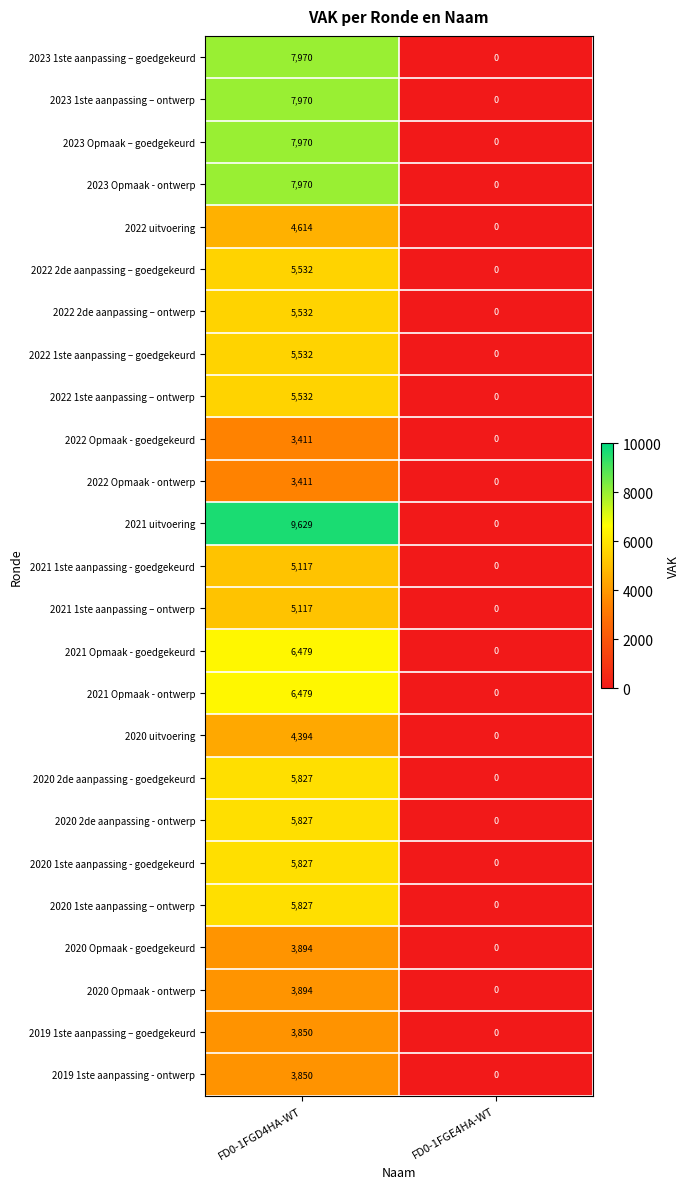

List the labels in order of 2019 1ste aanpassing – goedgekeurd value, smallest first.

FD0-1FGE4HA-WT, FD0-1FGD4HA-WT